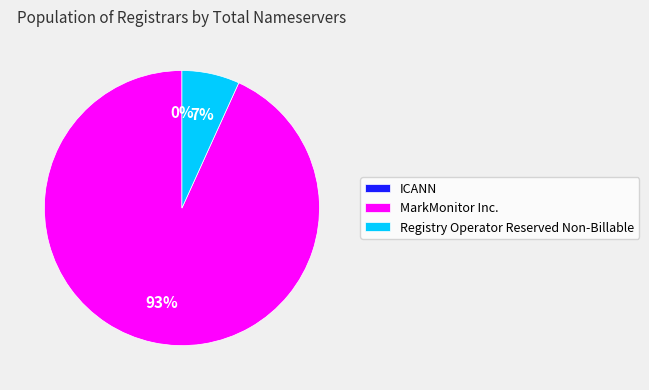

The MarkMonitor Inc. slice represents 93% of the pie. True or false?

True